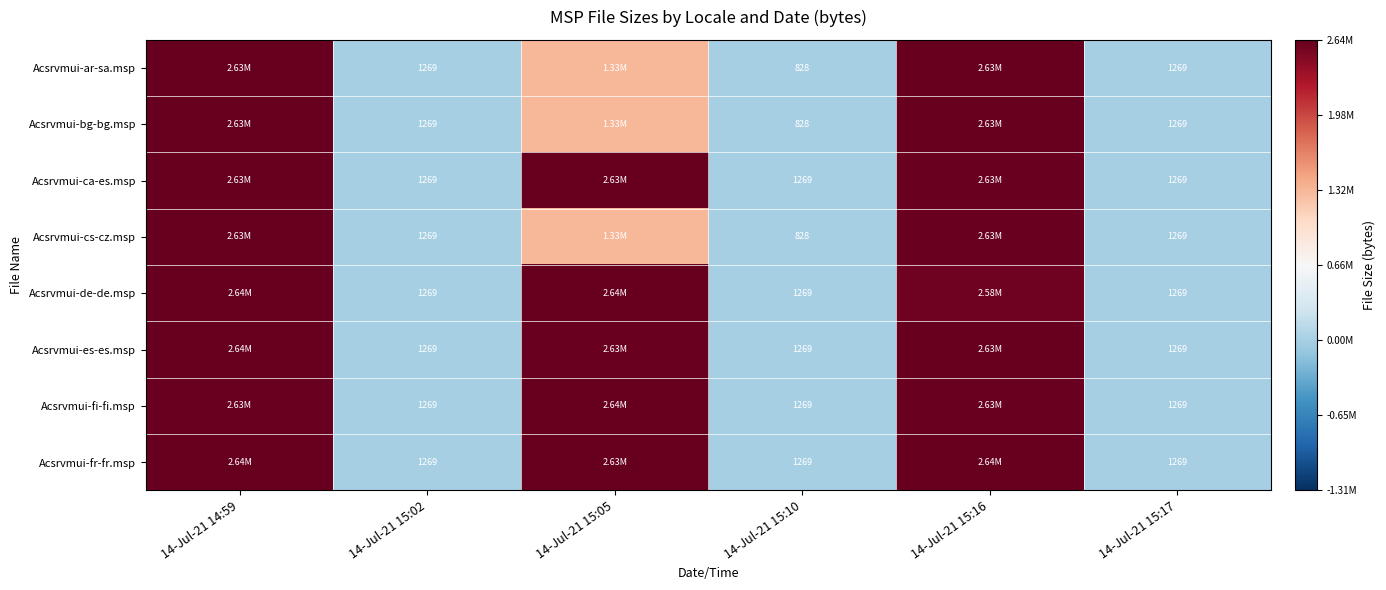

Rank the categories by Acsrvmui-de-de.msp value from highest to lowest.

14-Jul-21 14:59, 14-Jul-21 15:05, 14-Jul-21 15:16, 14-Jul-21 15:02, 14-Jul-21 15:10, 14-Jul-21 15:17